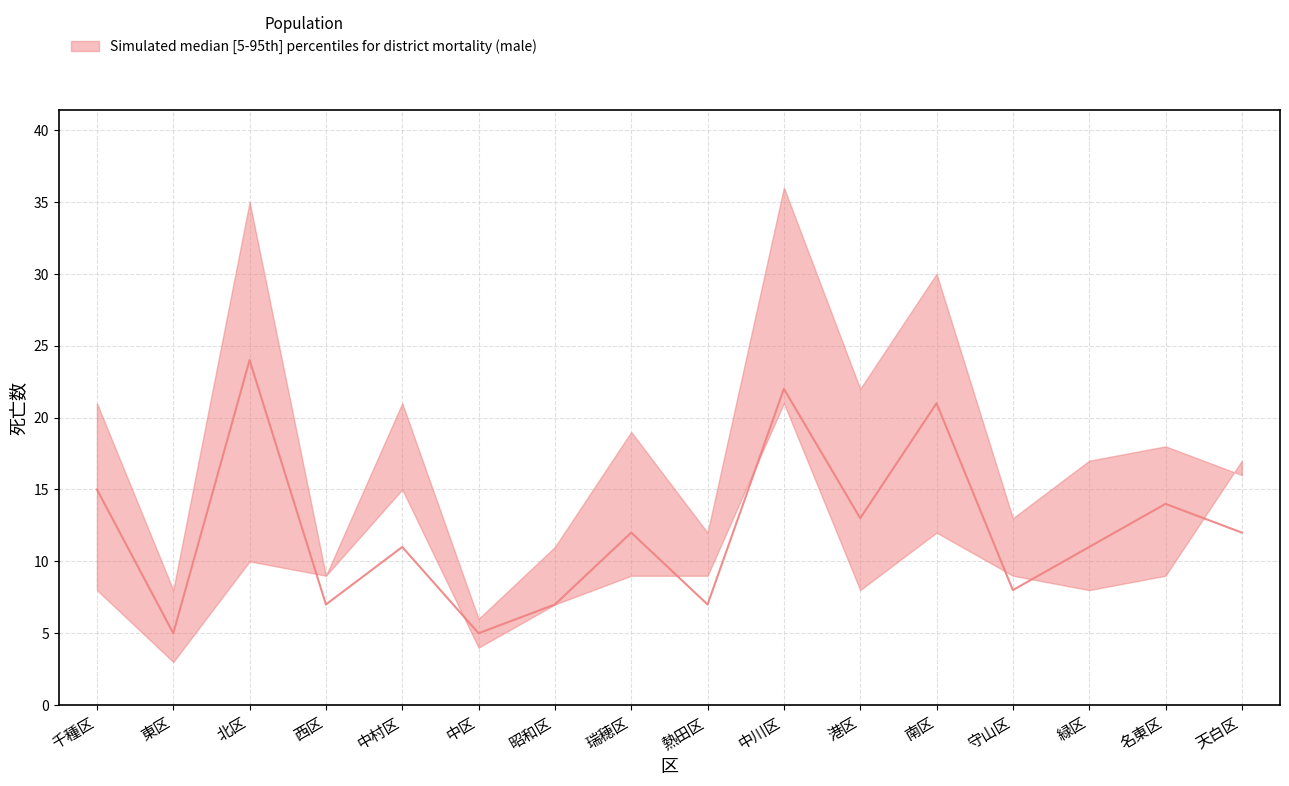

Reading left to right, list all the values displayed in this chart.

male_upper: 21	8	35	9	21	6	11	19	12	36	22	30	13	17	18	16
male_median: 15	5	24	7	11	5	7	12	7	22	13	21	8	11	14	12
male_lower: 8	3	10	9	15	4	7	9	9	21	8	12	9	8	9	17